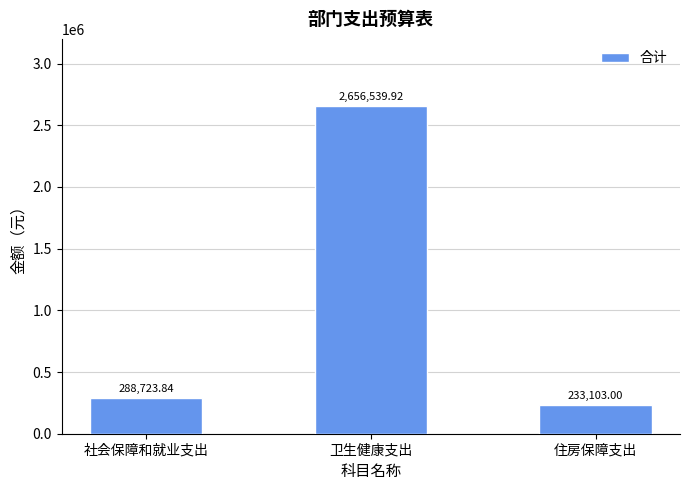

How many data points are less than 288723?

1